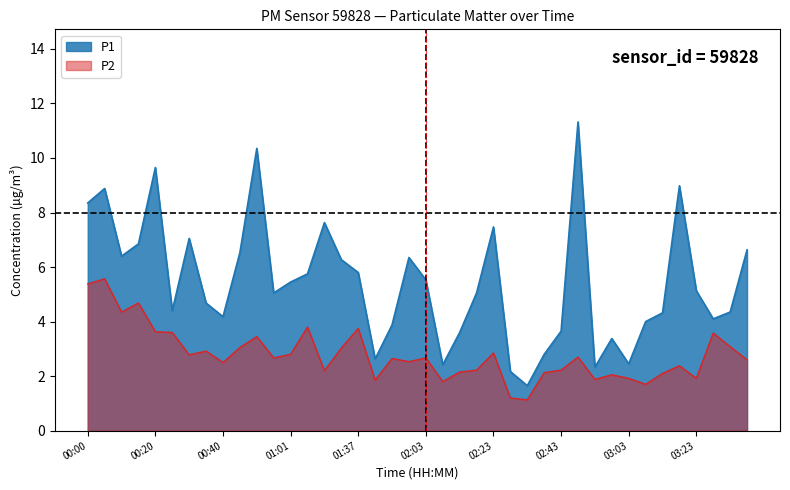

Is it true that P1 equals 4.4 at 00:25?

True